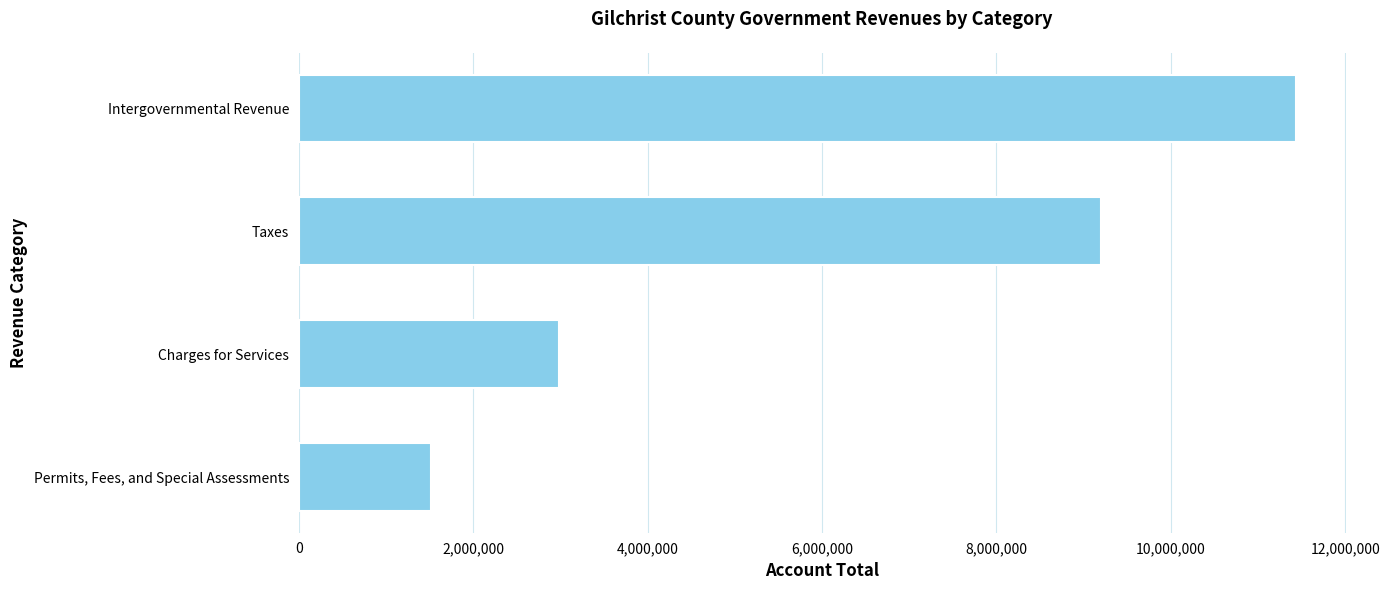

What is the sum of all values?

25131306